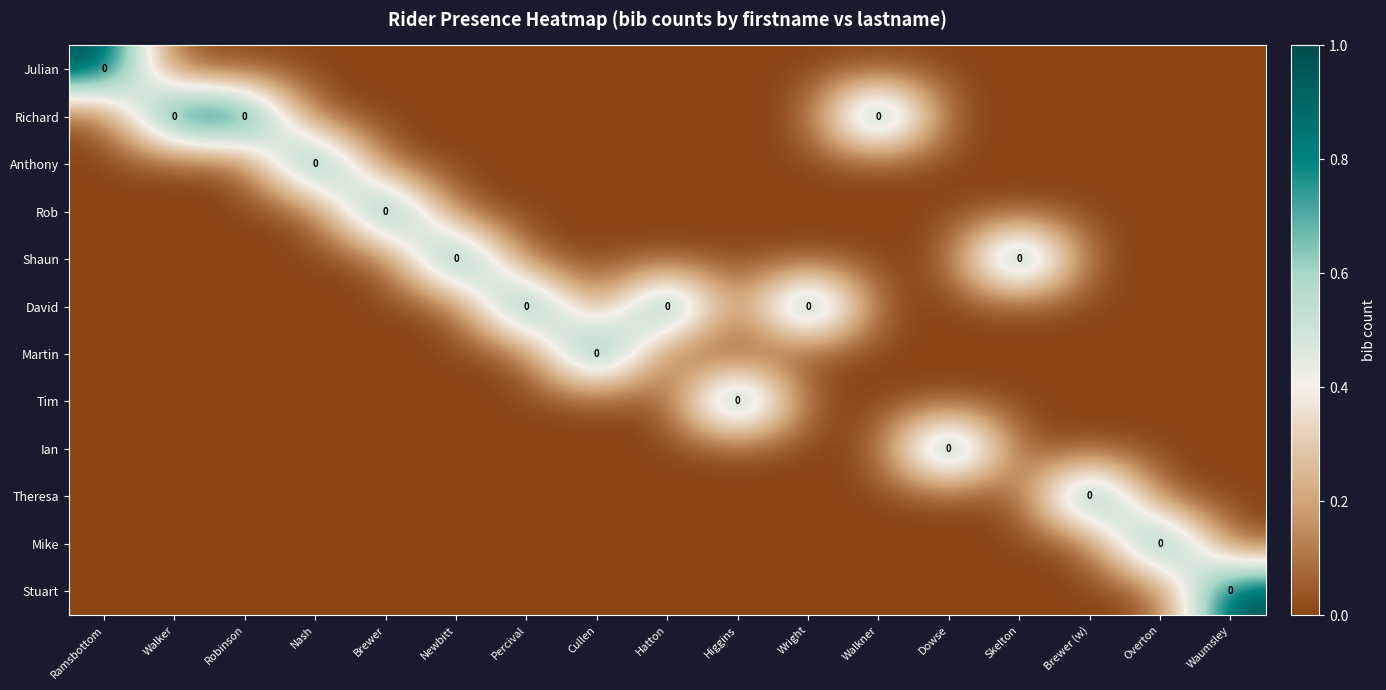

Rank the series by their maximum value, from lowest to highest.

Julian, Richard, Anthony, Rob, Shaun, David, Martin, Tim, Ian, Theresa, Mike, Stuart